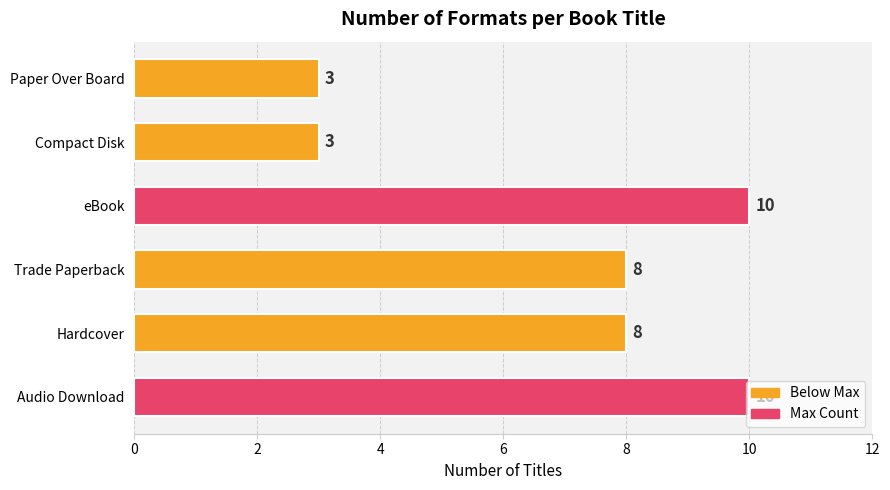

How many values are between 3 and 10?

6